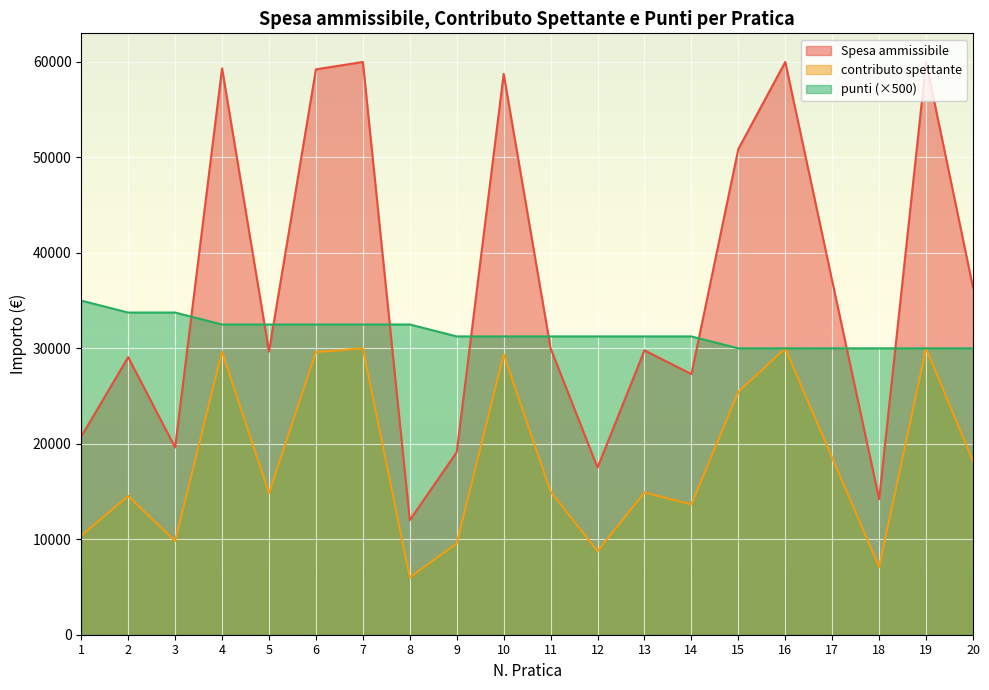

What is the total value across all series at 13?

75935.0